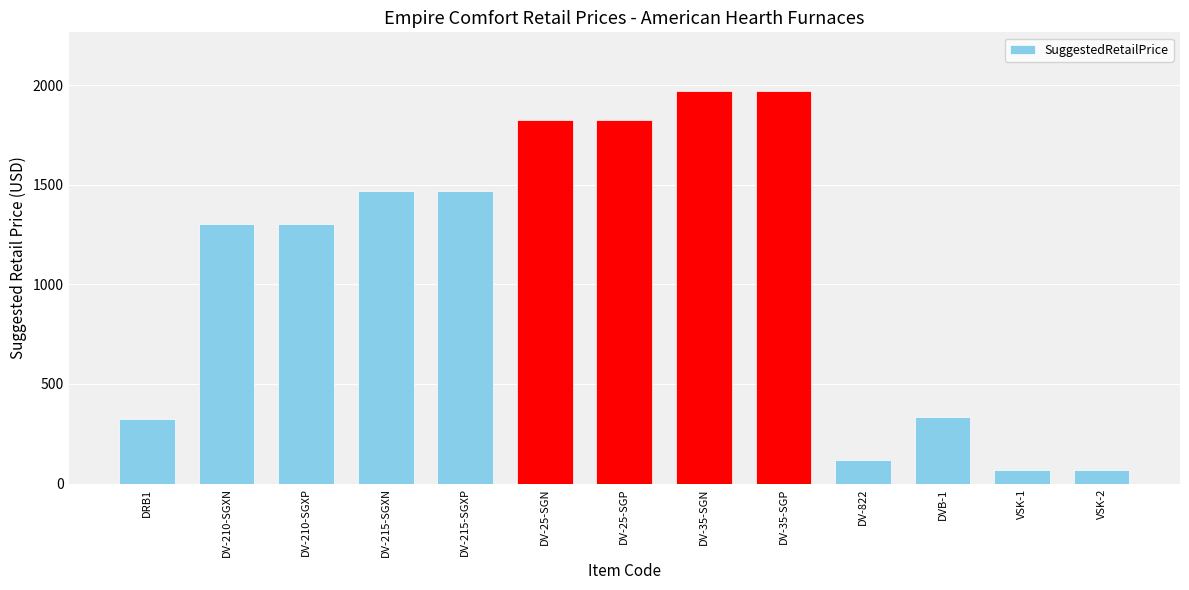

Reading left to right, transcribe all the data shown in this chart.

DRB1=325	DV-210-SGXN=1305	DV-210-SGXP=1305	DV-215-SGXN=1469	DV-215-SGXP=1469	DV-25-SGN=1825	DV-25-SGP=1825	DV-35-SGN=1969	DV-35-SGP=1969	DV-822=119	DVB-1=335	VSK-1=67	VSK-2=67